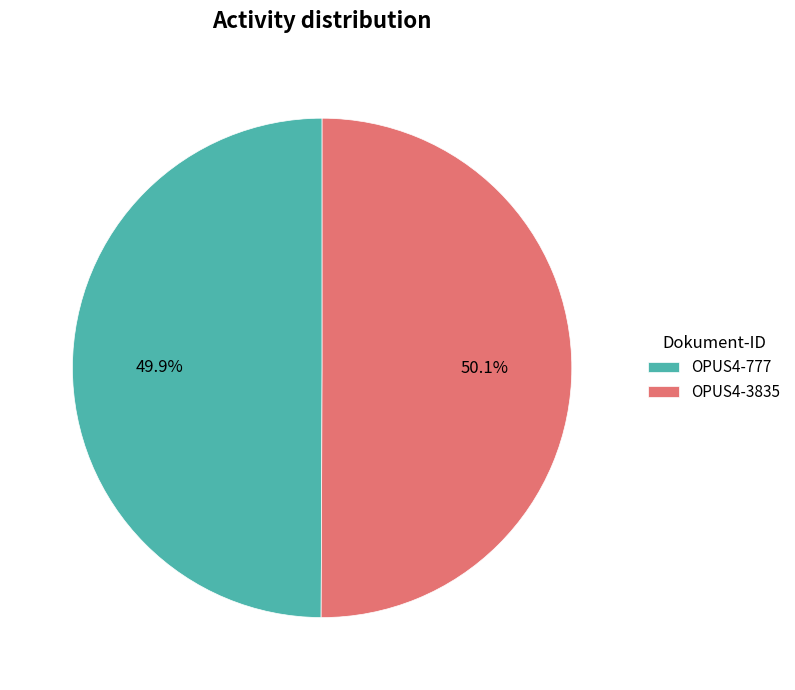

Does any single category account for the majority?

Yes